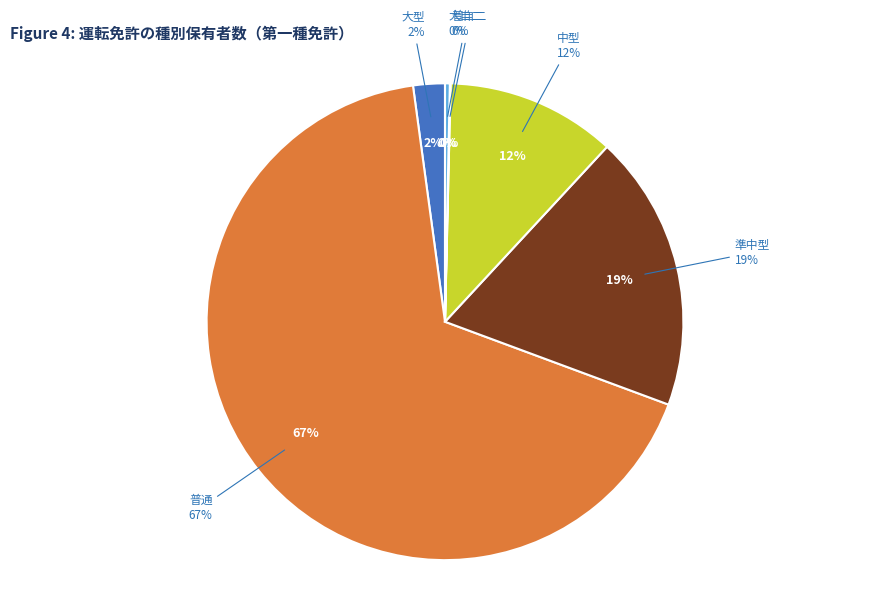

Approximately how many times larger is the value at 準中型 compared to 普通?

0.3